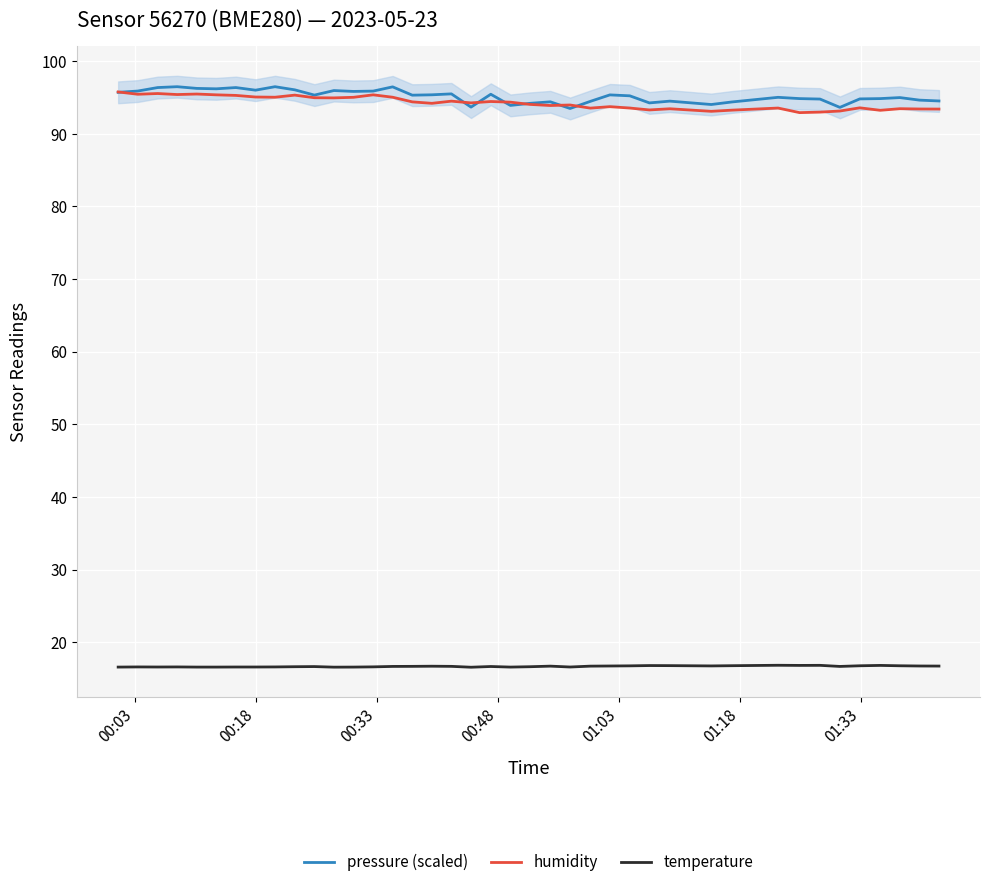

Reading left to right, list all the values displayed in this chart.

pressure (scaled): 95.7	95.9	96.4	96.5	96.3	96.2	96.4	96.0	96.5	96.1	95.3	96.0	95.8	95.9	96.5	95.3	95.4	95.5	93.7	95.5	93.9	94.2	94.4	93.5	94.5	95.4	95.2	94.3	94.5	94.0	94.4	95.0	94.9	94.8	93.7	94.8	94.9	95.0	94.7	94.5
humidity: 95.8	95.5	95.6	95.4	95.5	95.4	95.3	95.1	95.0	95.3	95.0	95.0	95.0	95.4	95.0	94.4	94.2	94.5	94.3	94.5	94.4	94.1	93.9	94.0	93.5	93.8	93.6	93.3	93.5	93.1	93.3	93.6	92.9	93.0	93.2	93.6	93.2	93.5	93.4	93.4
temperature: 16.6	16.6	16.6	16.6	16.6	16.6	16.6	16.6	16.6	16.6	16.6	16.6	16.6	16.6	16.6	16.7	16.7	16.7	16.5	16.6	16.6	16.6	16.7	16.6	16.7	16.7	16.7	16.8	16.8	16.7	16.8	16.8	16.8	16.8	16.6	16.7	16.8	16.7	16.7	16.7